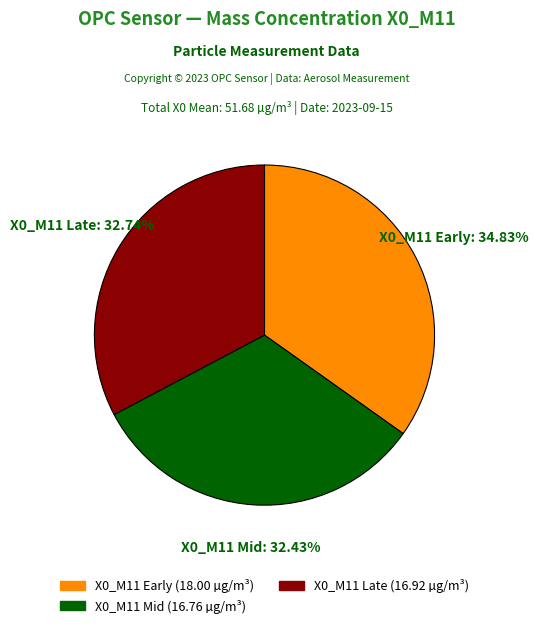

Is there any slice that represents more than half of the pie?

No